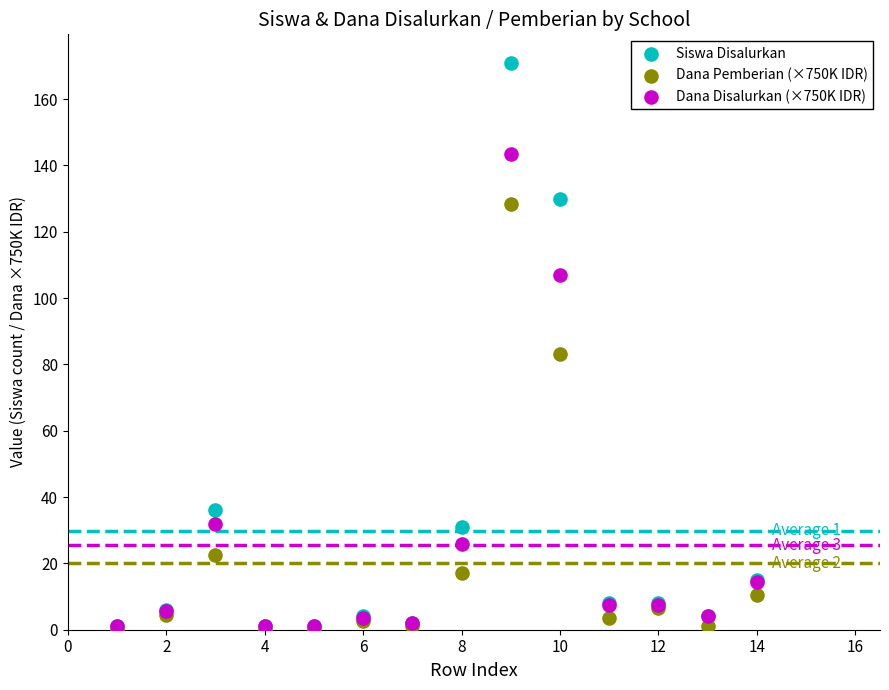

Across all series, what Y value is closest to 85?

83.0